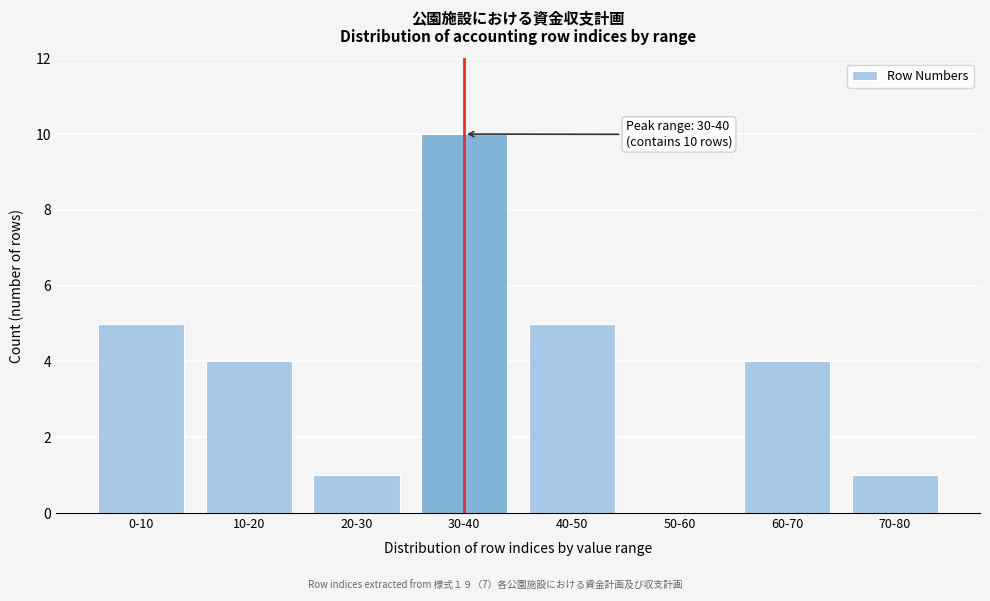

Reading left to right, transcribe all the data shown in this chart.

0-10=5	10-20=4	20-30=1	30-40=10	40-50=5	50-60=0	60-70=4	70-80=1